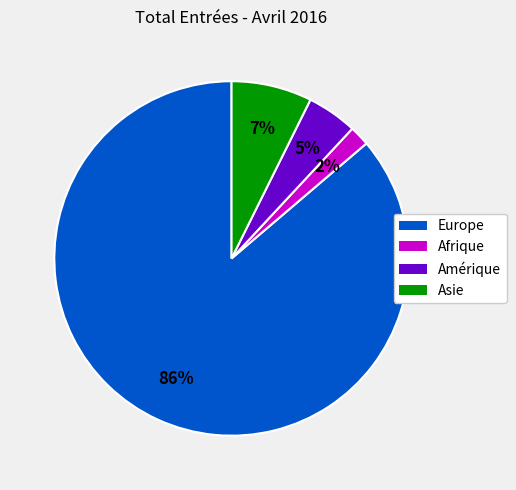

How many segments does this pie chart have?

4